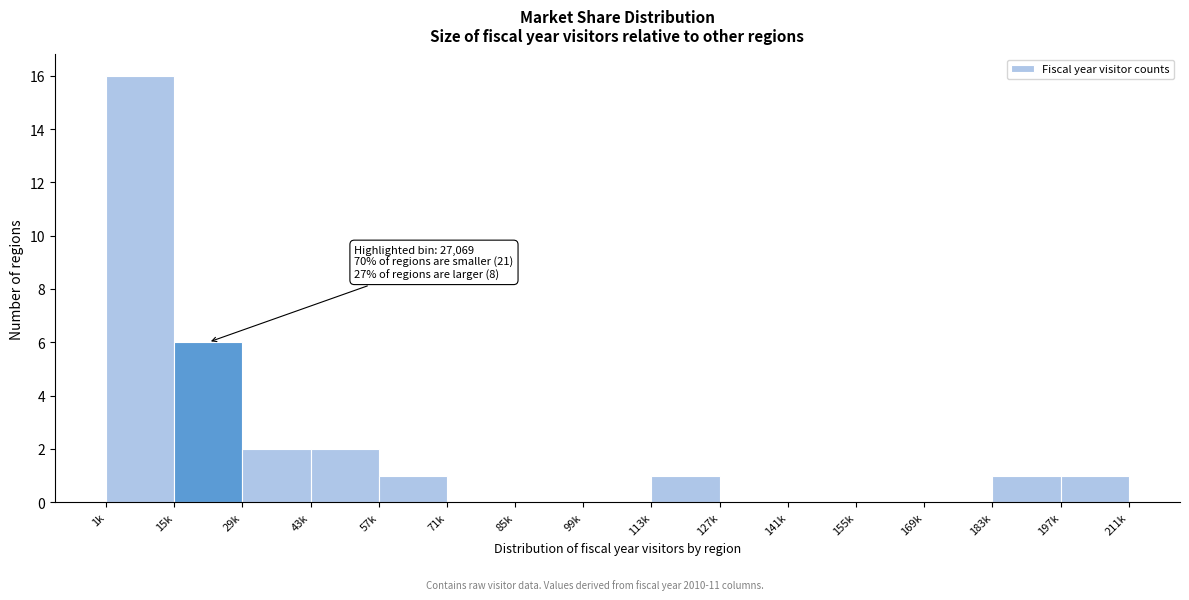

Reading left to right, transcribe all the data shown in this chart.

1k=16	15k=6	29k=2	43k=2	57k=1	71k=0	85k=0	99k=0	113k=1	127k=0	141k=0	155k=0	169k=0	183k=1	197k=1